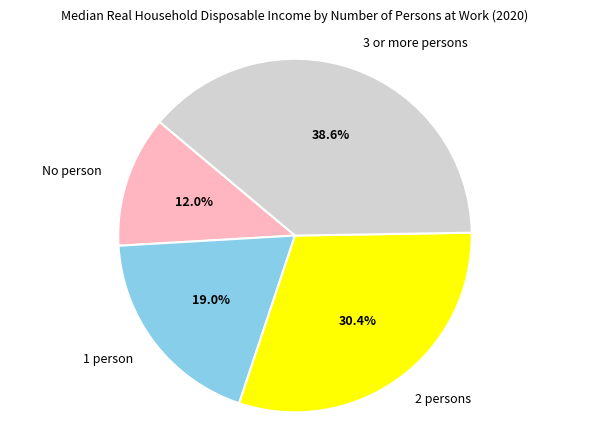

Is there any slice that represents more than half of the pie?

No